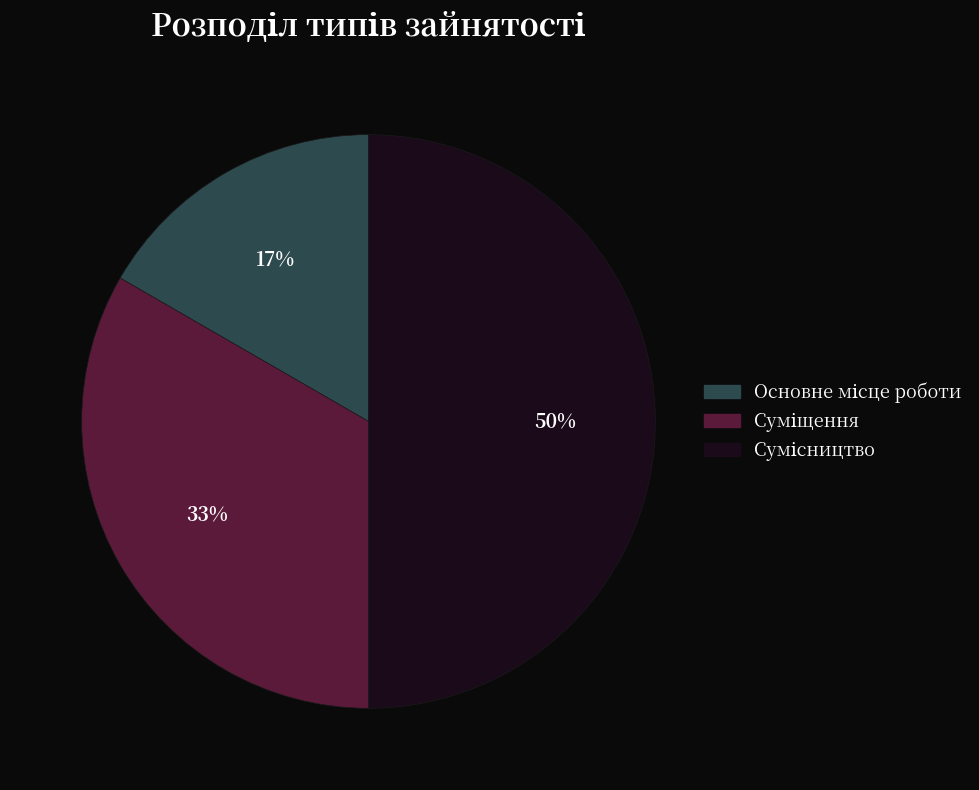

To the nearest percent, what is the difference between the largest and smallest slice percentages?

33%